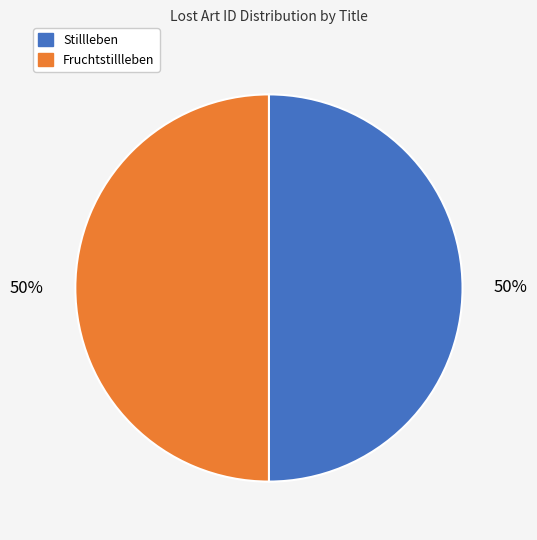

True or false: Stillleben accounts for 64% of the total.

False